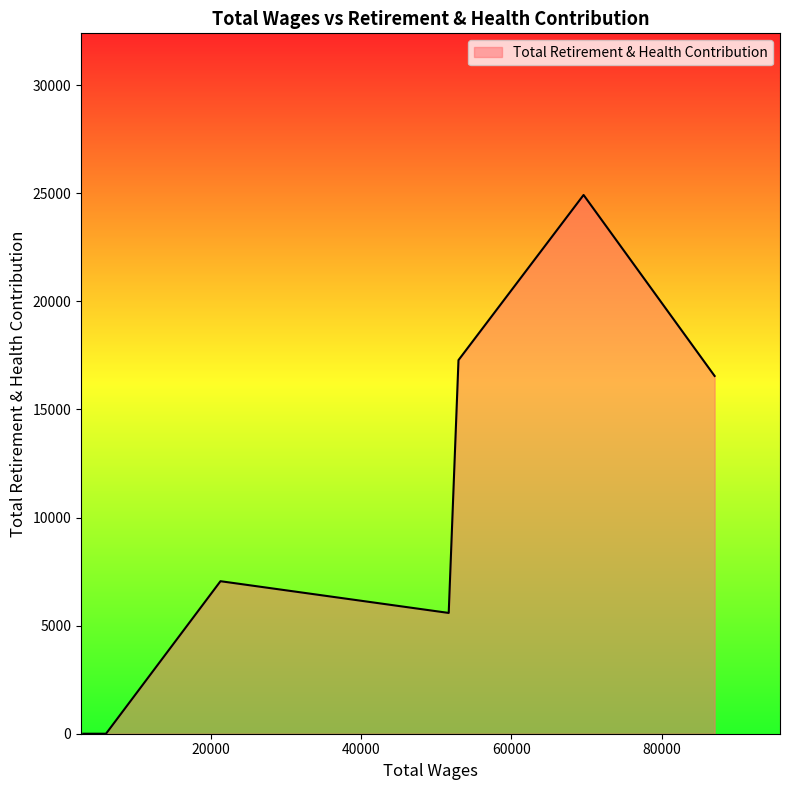

List the labels in order of value, largest first.

69619.0, 52962.0, 87068.0, 21269.0, 51661.0, 6025.0, 3600.0, 3600.0, 3600.0, 3600.0, 3600.0, 3499.0, 3000.0, 3000.0, 3000.0, 3000.0, 3000.0, 3000.0, 3000.0, 3000.0